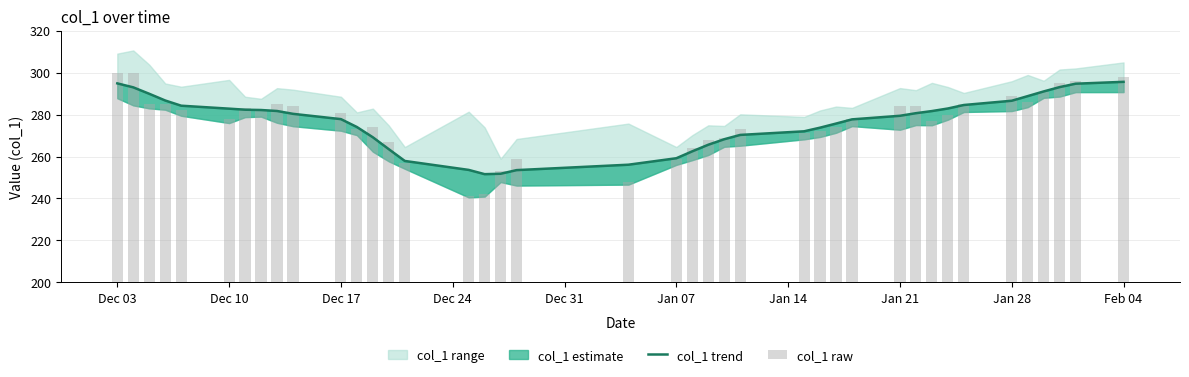

What is the average value of the col_1 trend series?

276.3